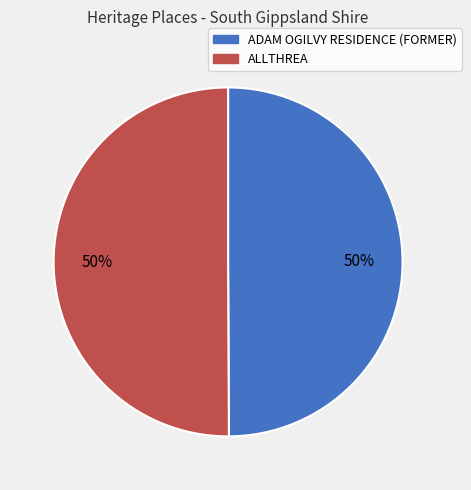

How many segments does this pie chart have?

2